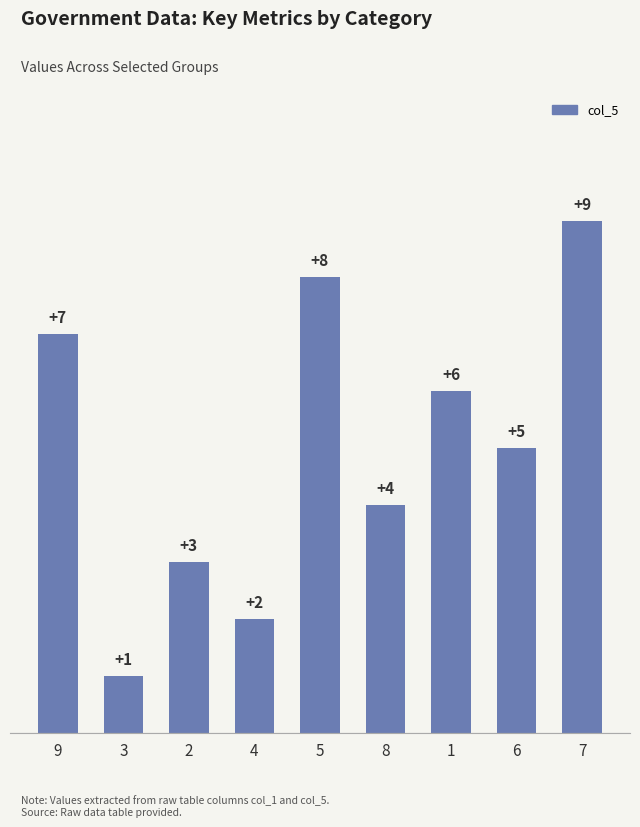

What is the value of the 6th bar from the left?

4